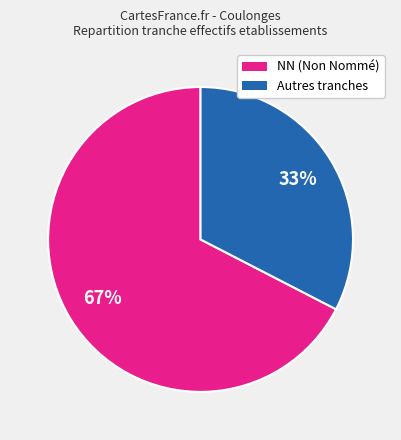

Does any single category account for the majority?

Yes